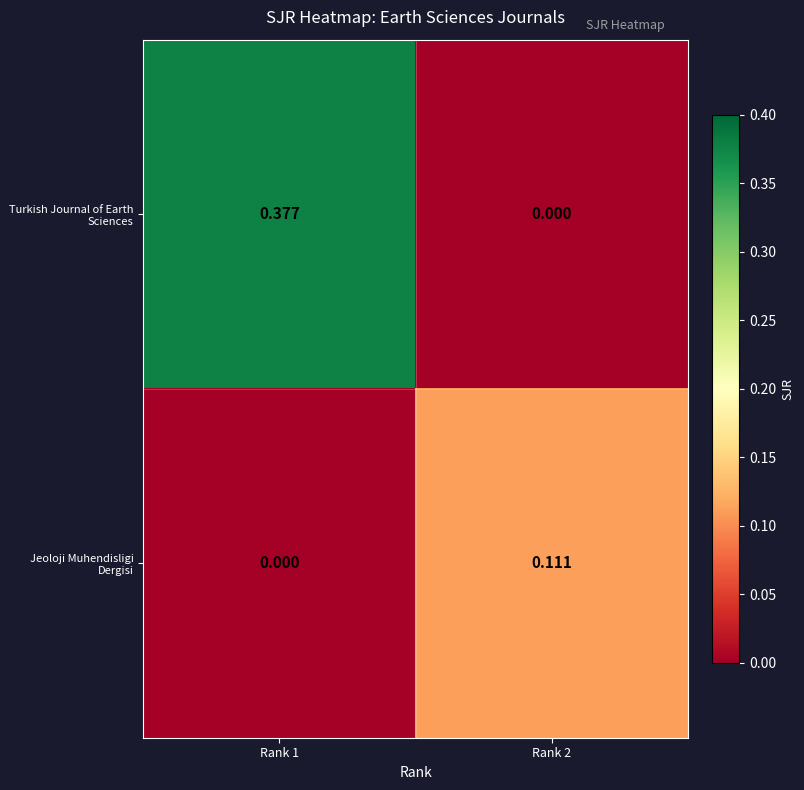

Is the value of Turkish Journal of Earth Sciences at Rank 2 greater than the value of Jeoloji Muhendisligi Dergisi at Rank 2?

No